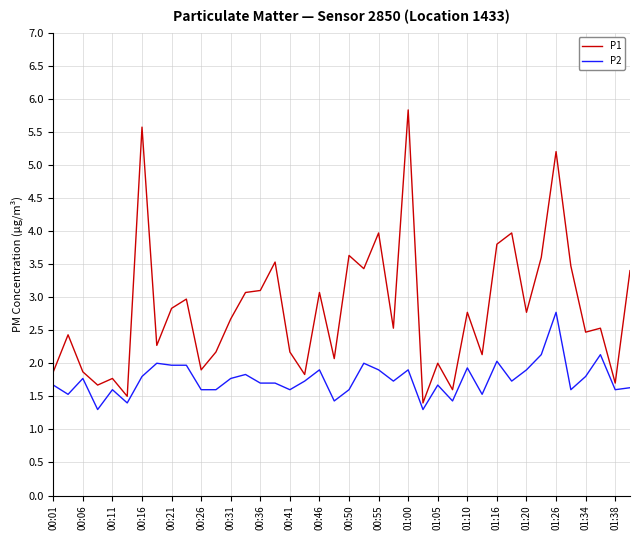

Does the chart have visible grid lines?

Yes